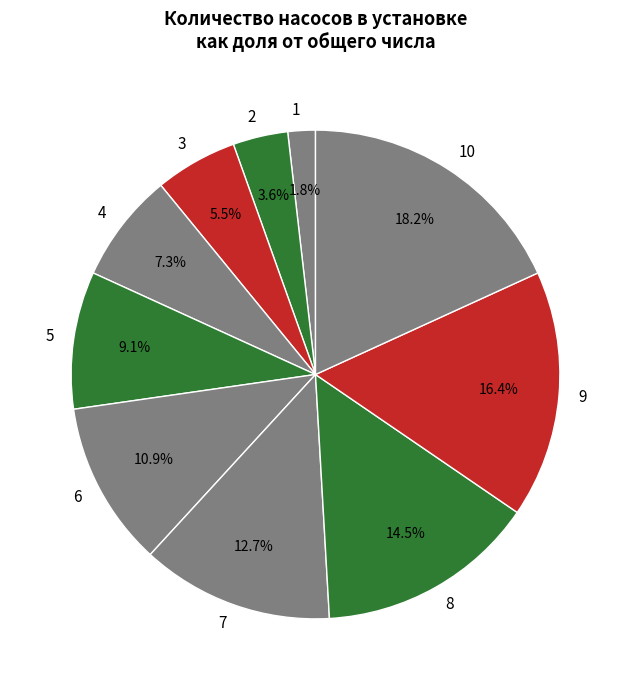

To the nearest percent, what portion does 9 represent?

16%